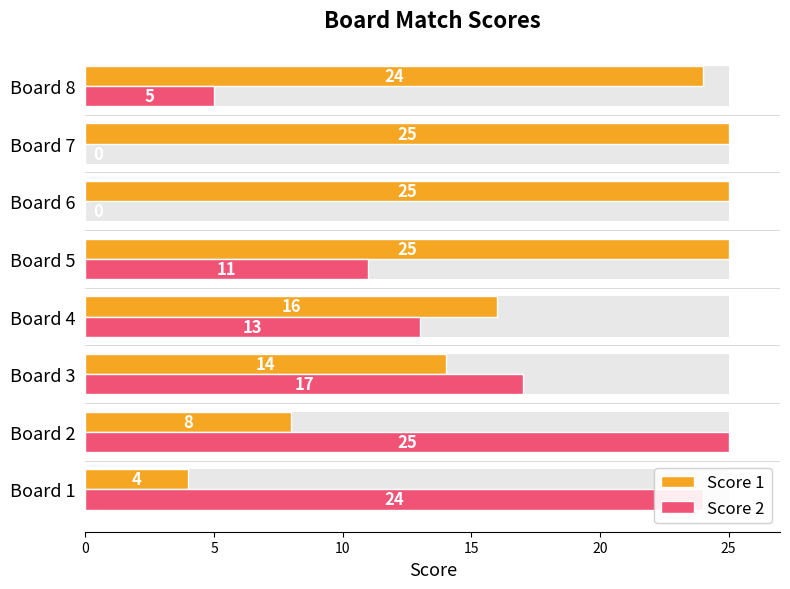

Reading left to right, list all the values displayed in this chart.

Score 1: 4	8	14	16	25	25	25	24
Score 2: 24	25	17	13	11	0	0	5